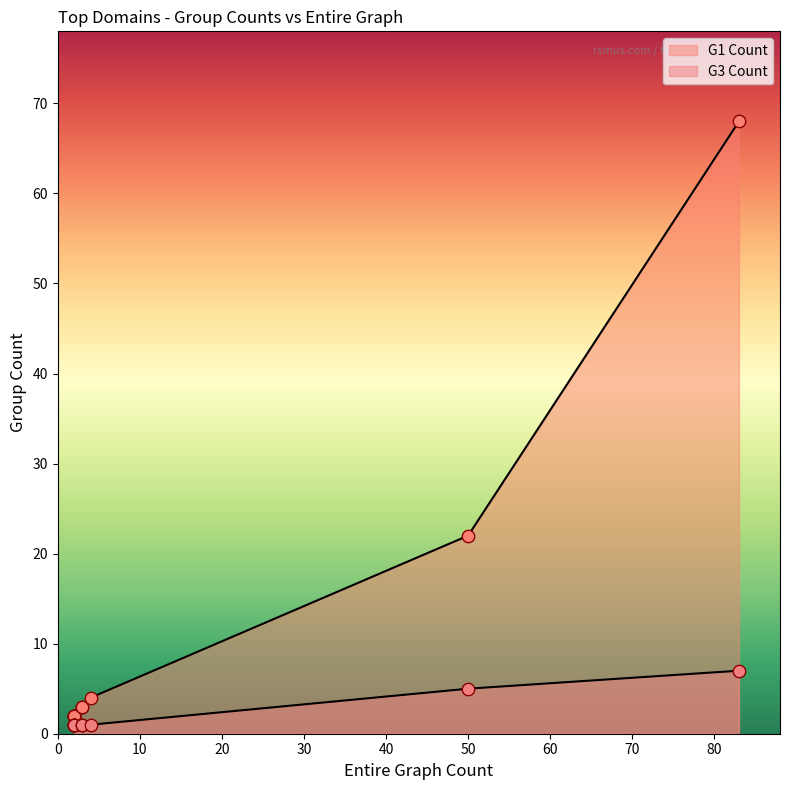

Is the value of G1 Count at 2 greater than the value of G3 Count at 2?

Yes